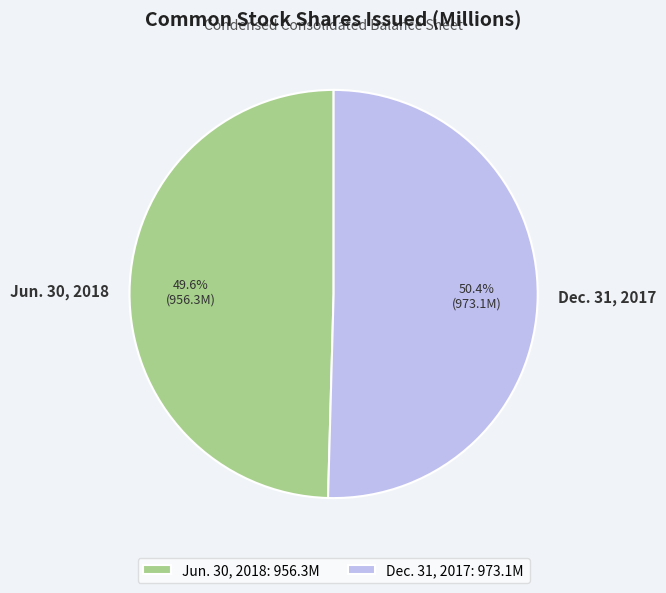

How many slices are in this pie chart?

2